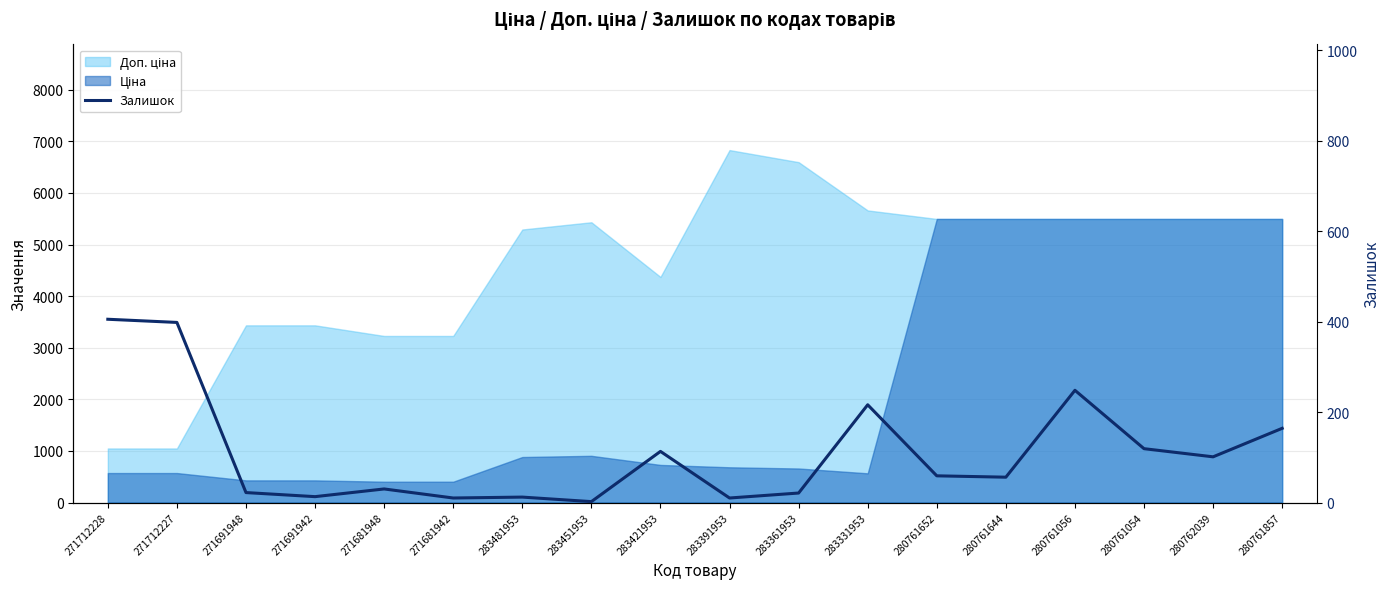

What is the sum of the values at 283481953 and 280762039?

113